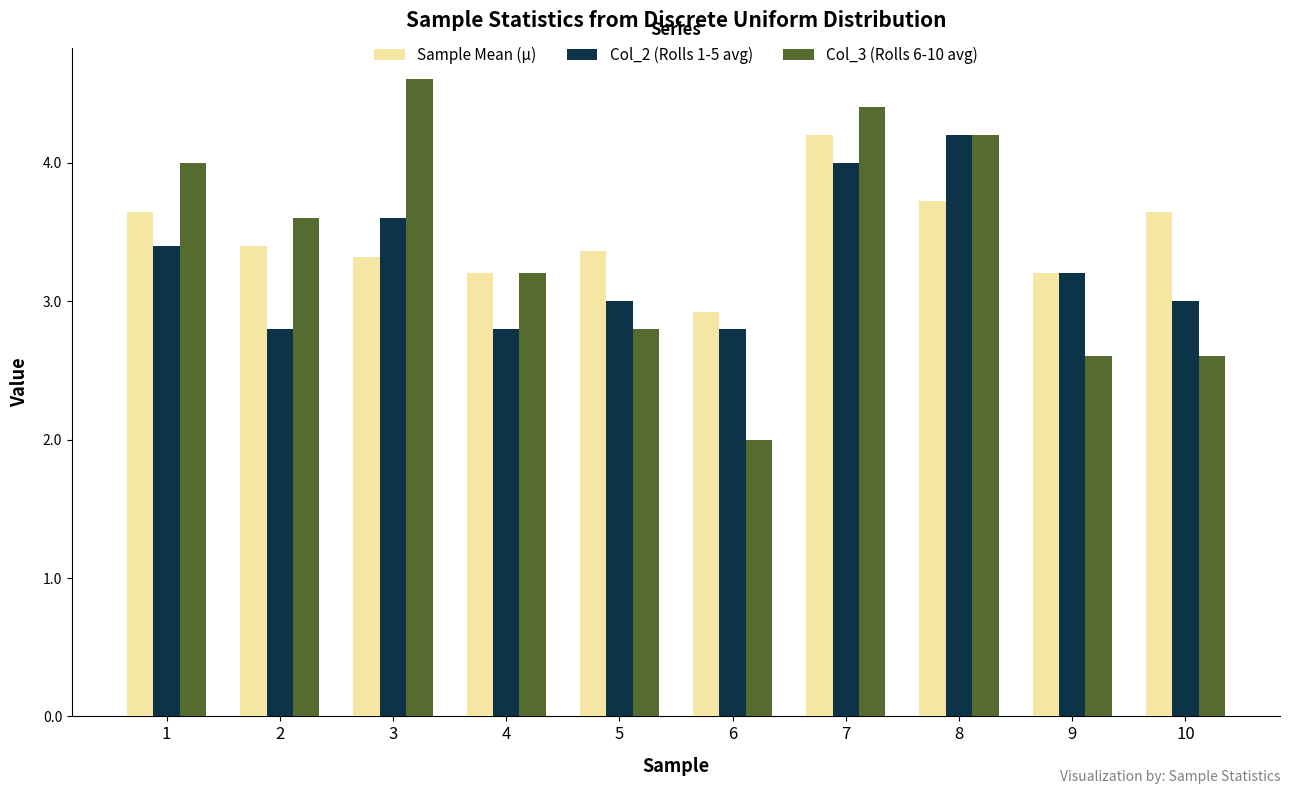

What is the sum of the Sample Mean (μ) values at 6 and 1?

6.6